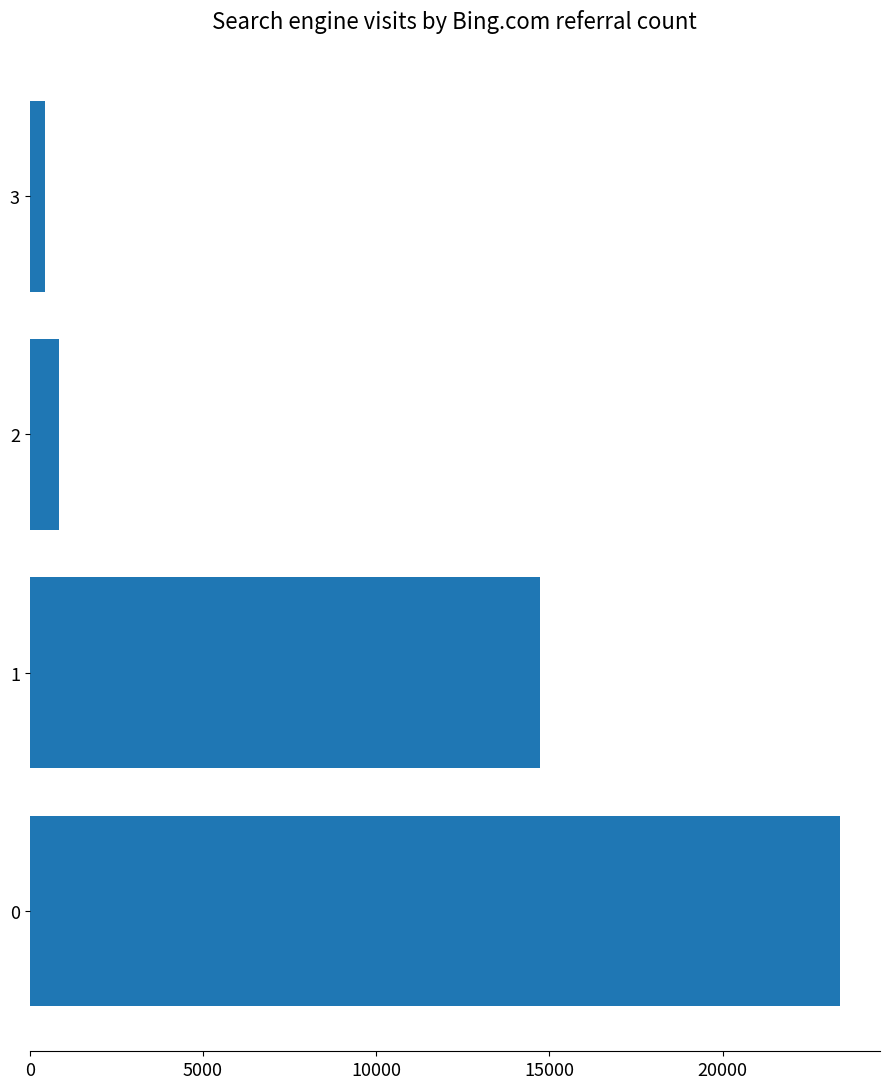

What is the minimum value shown in the chart?

428